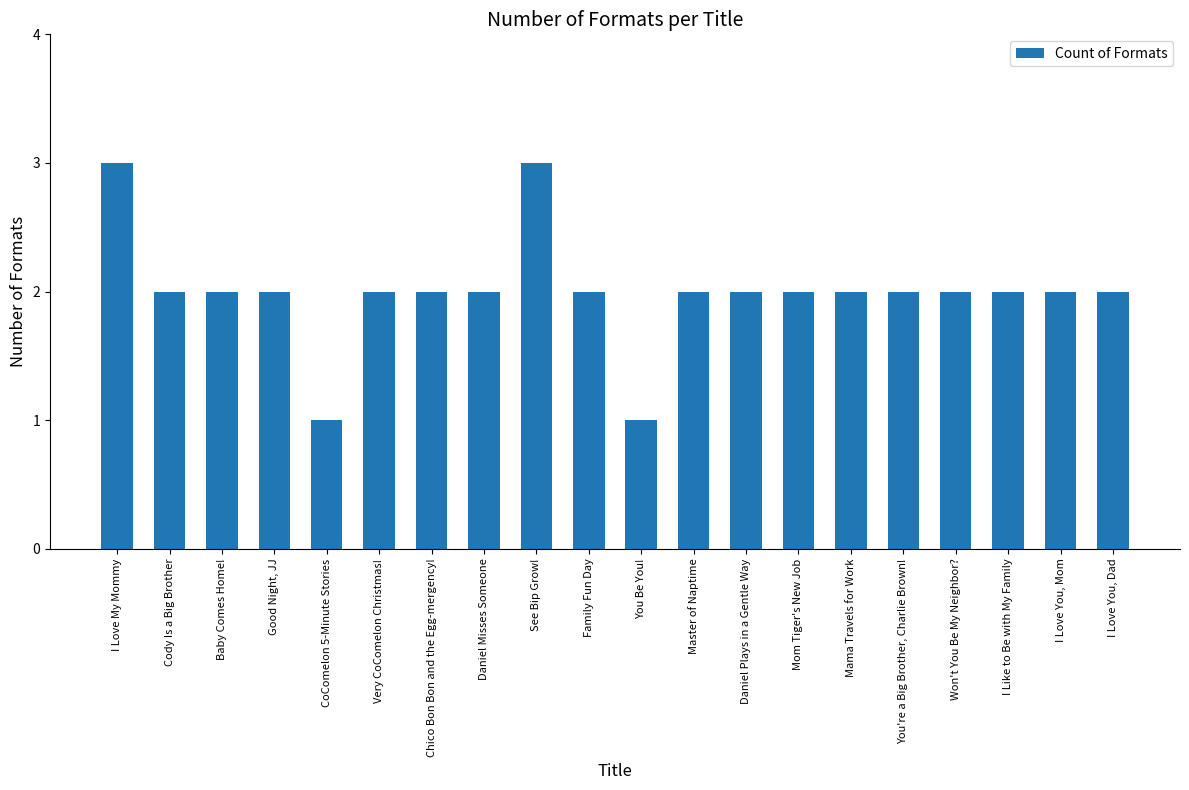

Approximately how many times larger is the value at I Love You, Mom compared to Chico Bon Bon and the Egg-mergency!?

1.0